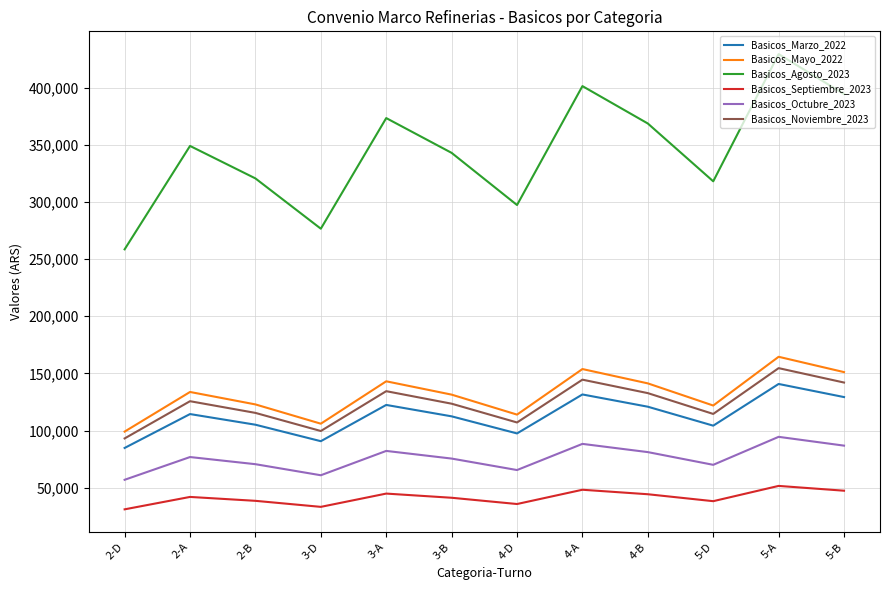

At which label does Basicos_Agosto_2023 reach its peak?

5-A